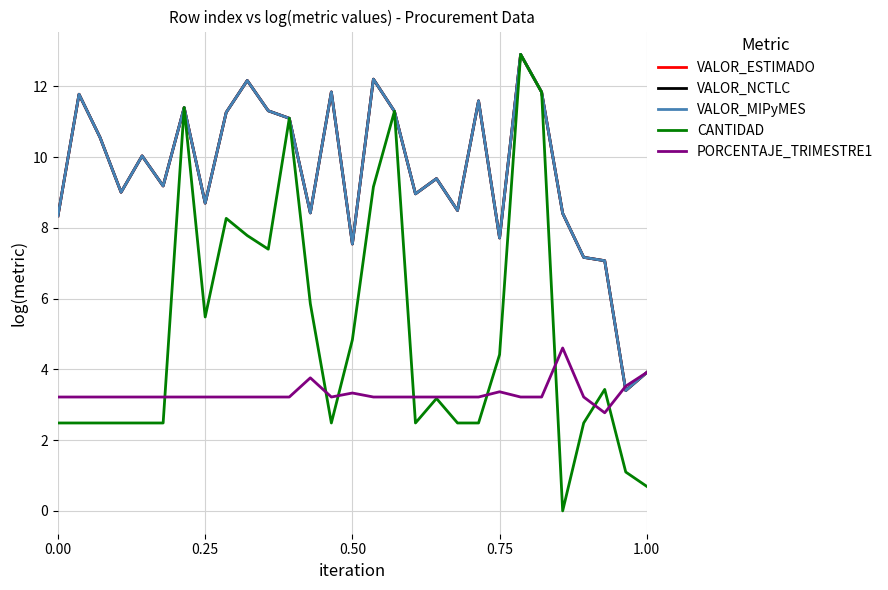

In PORCENTAJE_TRIMESTRE1, how many points are higher than both neighbors (excluding endpoints)?

4